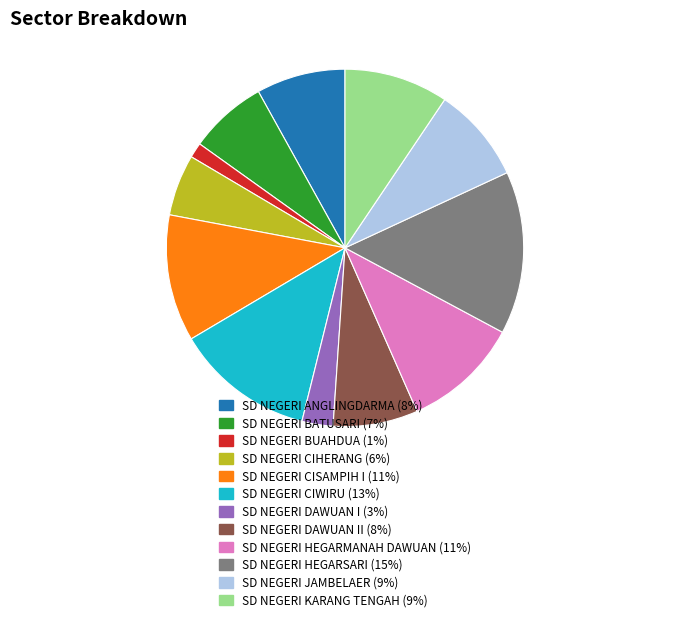

What is the smallest slice in the pie chart?

SD NEGERI BUAHDUA (1%)